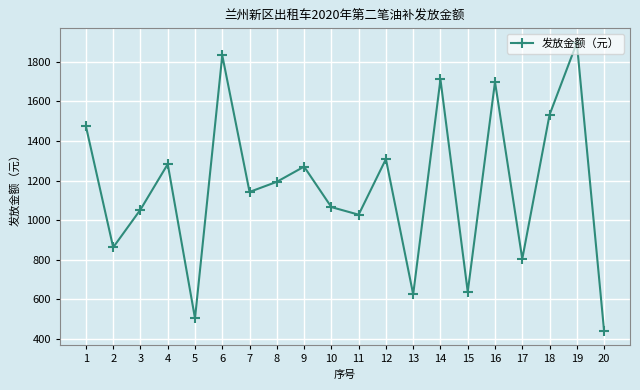

Does the chart have visible grid lines?

Yes